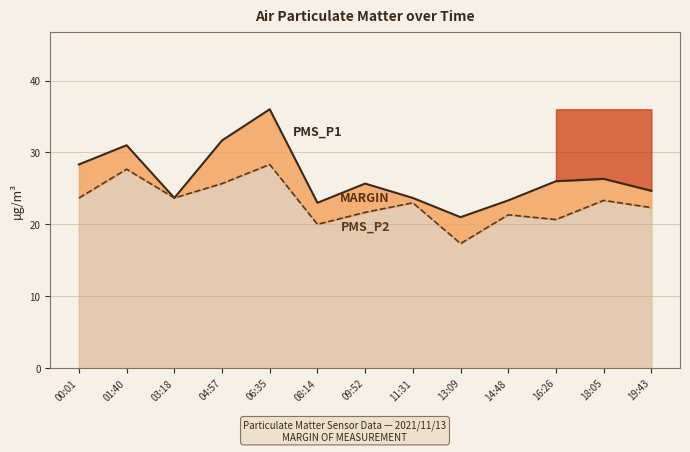

Reading left to right, extract all data points from this chart.

PMS_P1 (Generating Capacity): 28.3	31.0	23.7	31.7	36.0	23.0	25.7	23.7	21.0	23.3	26.0	26.3	24.7
PMS_P2 (Peak Demand line): 23.7	27.7	23.7	25.7	28.3	20.0	21.7	23.0	17.3	21.3	20.7	23.3	22.3